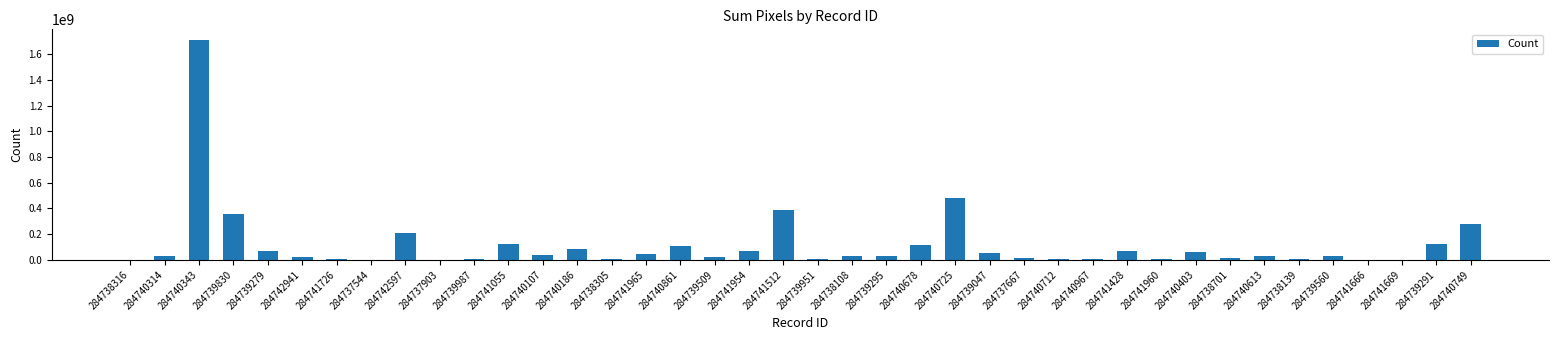

What is the change in value from 284740186 to 284740725?

+392540800